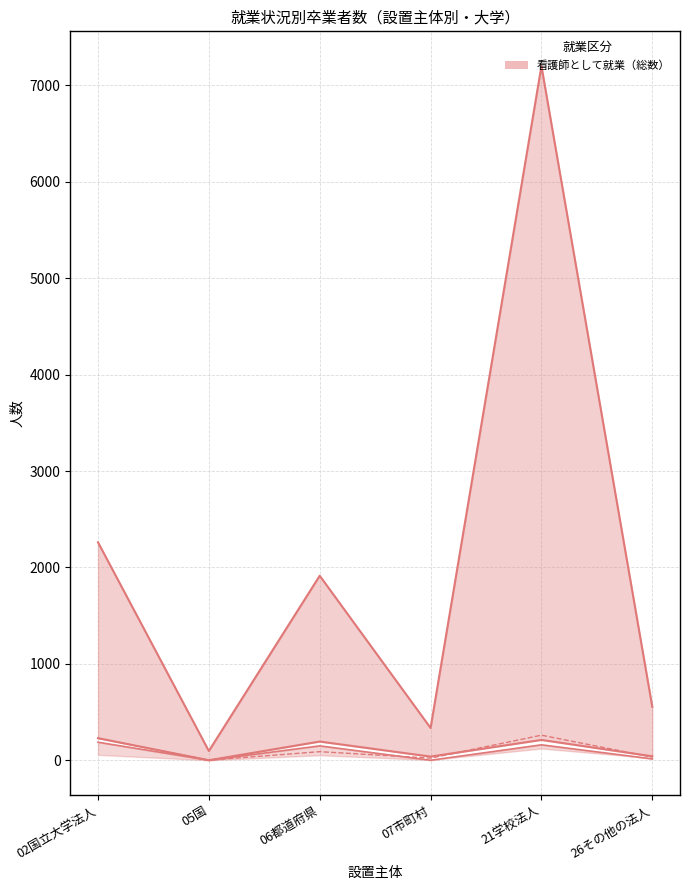

How many categories are shown in the chart?

6